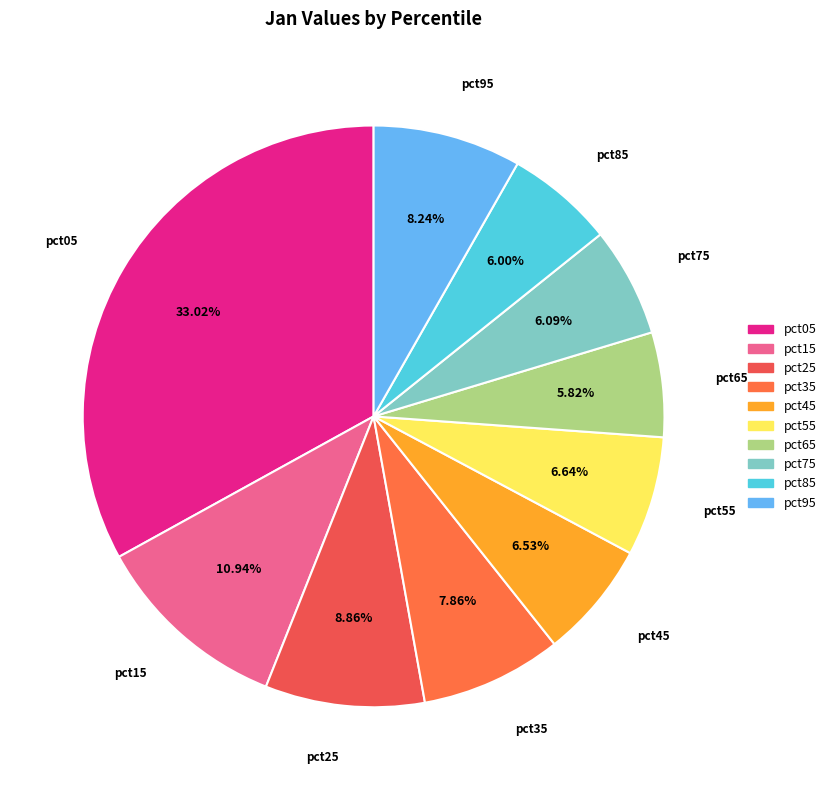

What percentage is the pct45 slice, to the nearest percent?

7%